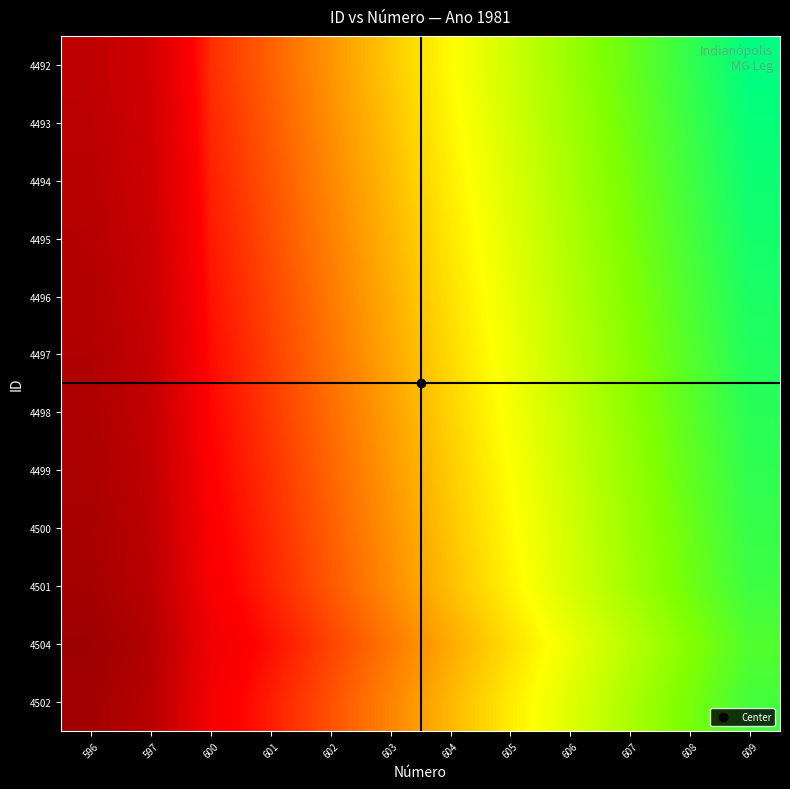

What is the spread (max minus min) of values at 609?

0.1